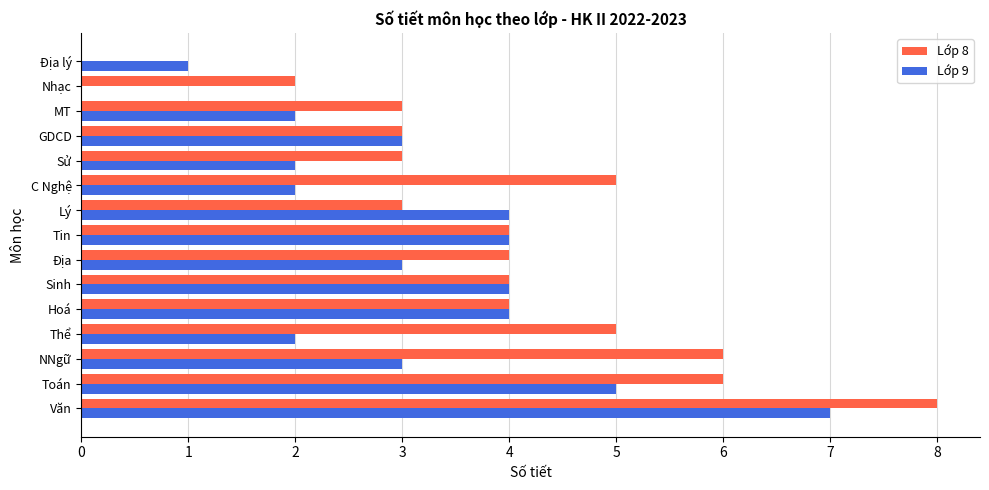

The value of Lớp 8 at Sinh is 4. True or false?

True